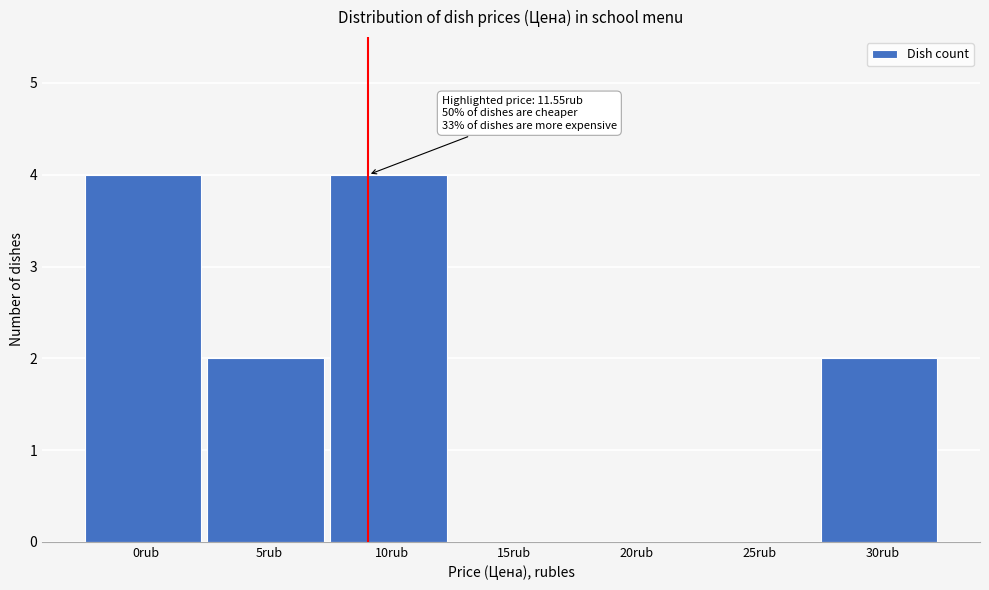

Reading left to right, extract all data points from this chart.

0rub=4	5rub=2	10rub=4	15rub=0	20rub=0	25rub=0	30rub=2